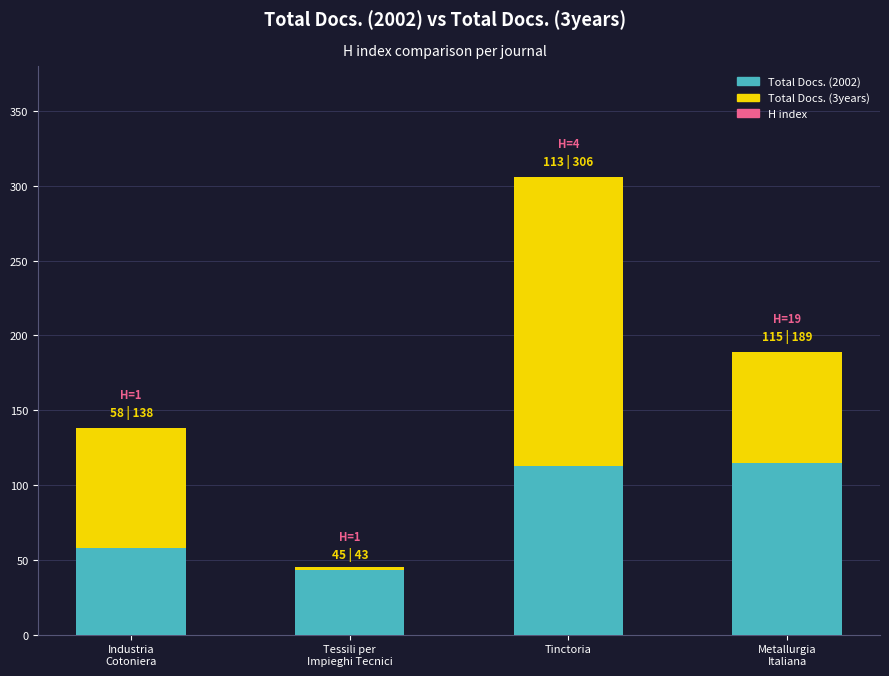

How many groups of bars are there?

4